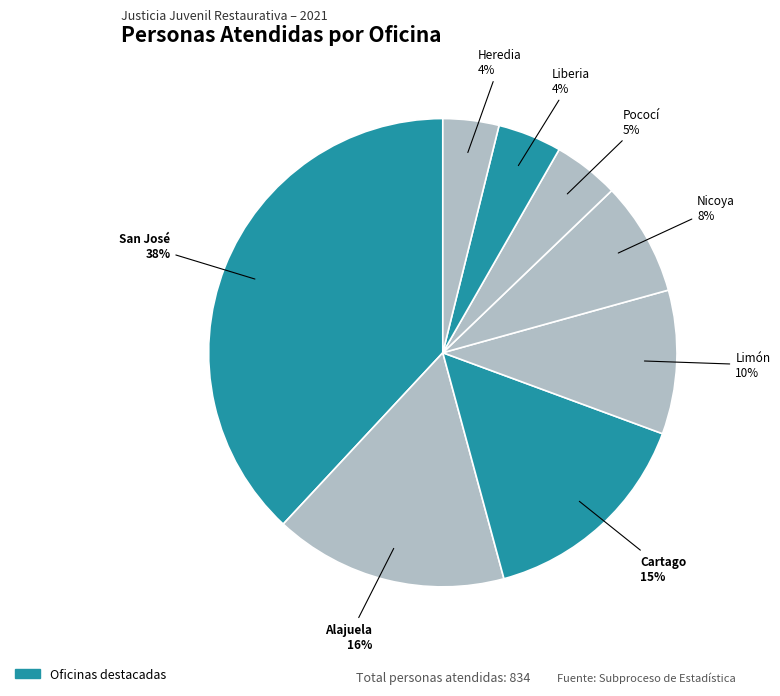

To the nearest percent, what percentage of the pie is Liberia?

4%